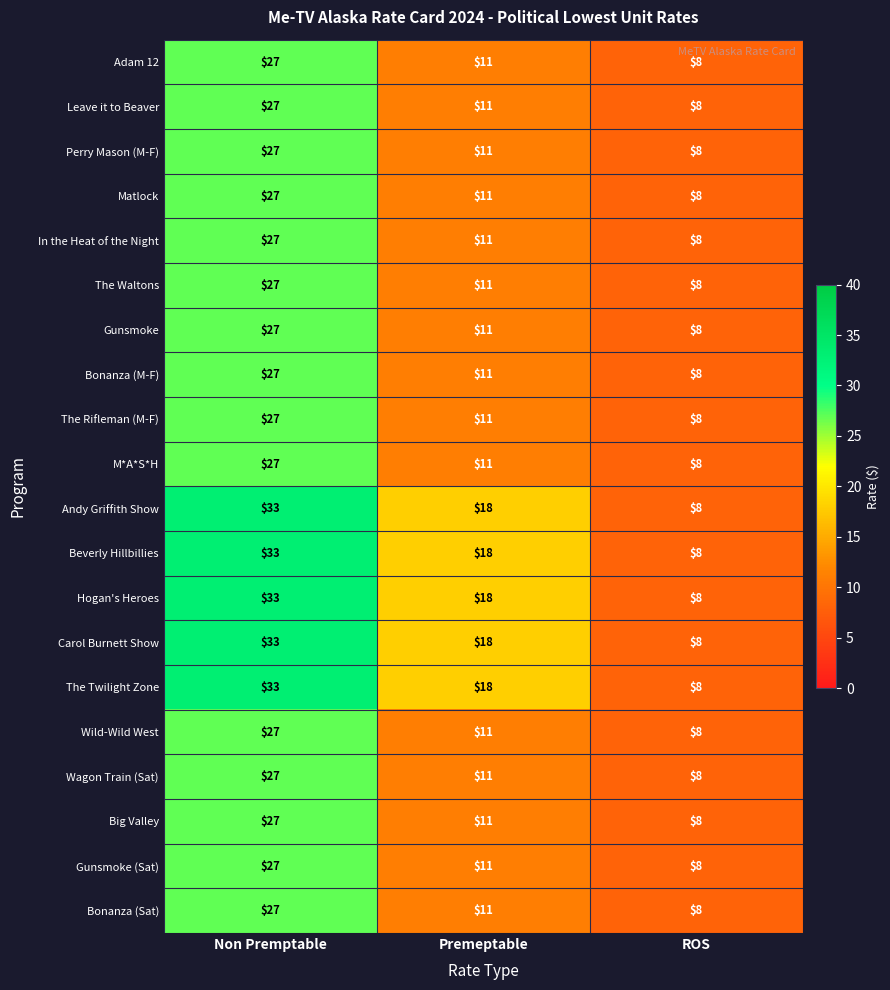

At which label does Gunsmoke (Sat) first exceed 11?

Non Premptable